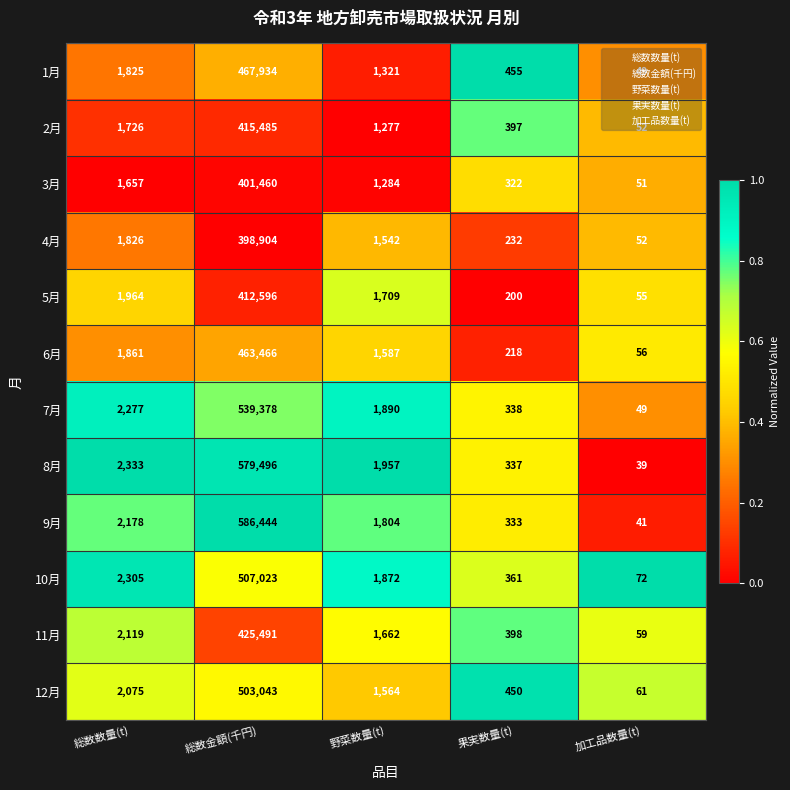

List the series in order of their peak value, highest first.

9月, 8月, 7月, 10月, 12月, 1月, 6月, 11月, 2月, 5月, 3月, 4月